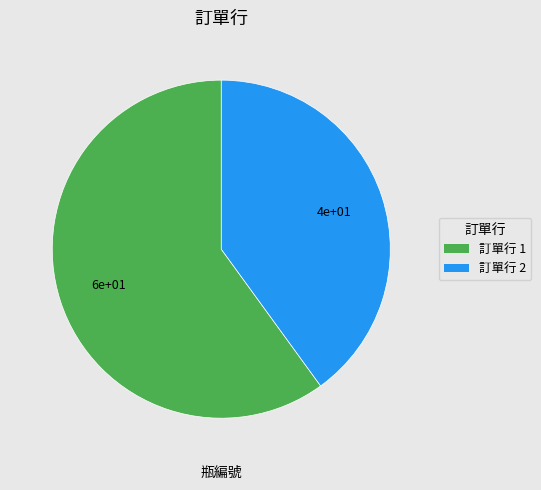

Is it true that 訂單行 1 is 73% of the pie?

False